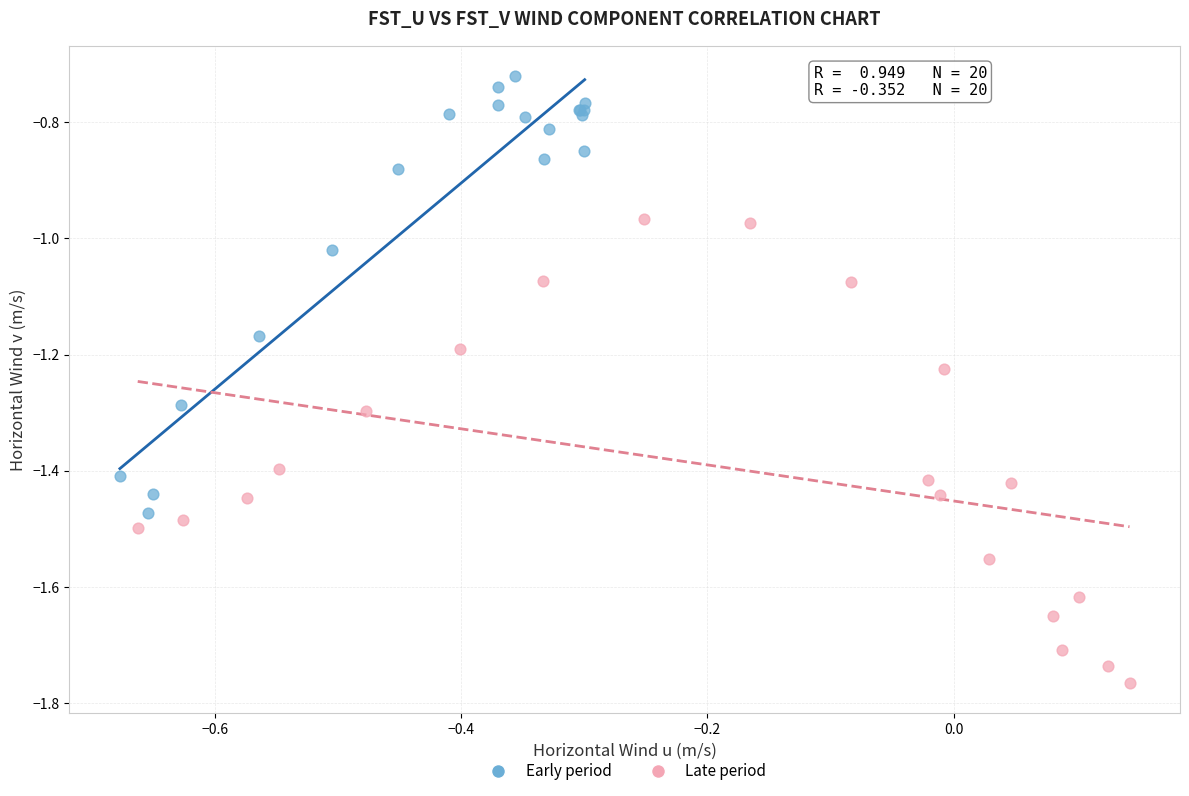

Which series reaches the minimum Y coordinate?

Late period